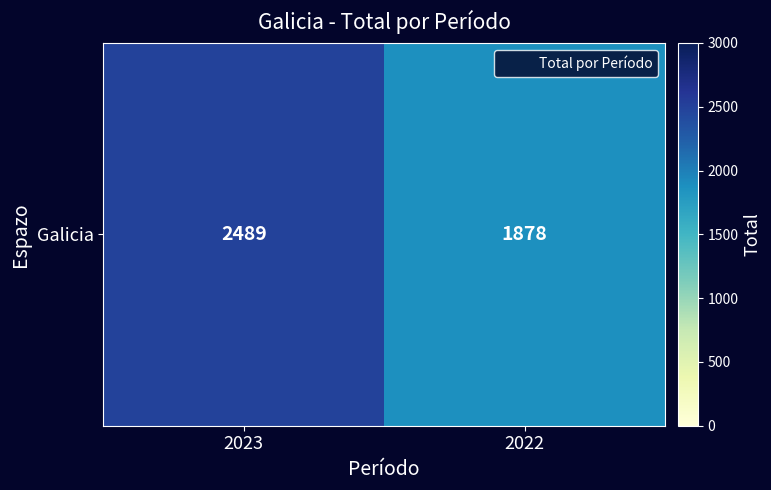

What is the sum of all values?

4367